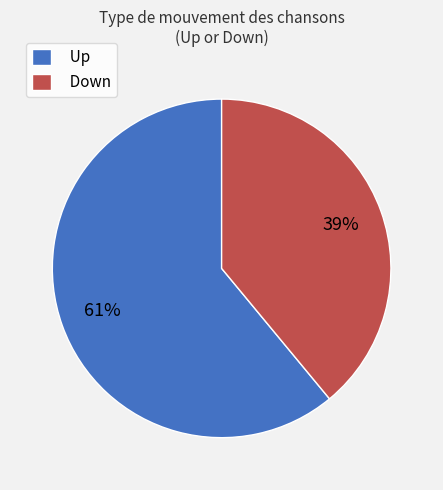

Combined, do Down and Up account for over 50%?

Yes